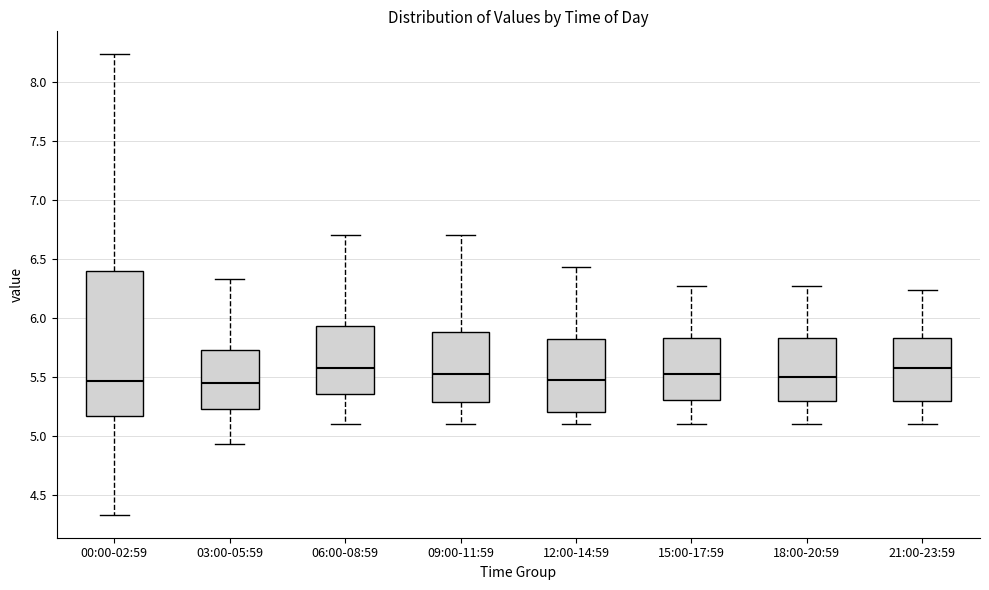

Reading left to right, transcribe this box plot: for each box, give where its median line is, the range the box spans, and where its two whiskers end, as read against the y-axis. The values are not printed on the chart, so give them approximately, as read against the axis.

00:00-02:59: median 5.45, box 5.15 to 6.40, whiskers 4.35 to 8.25
03:00-05:59: median 5.45, box 5.20 to 5.75, whiskers 4.95 to 6.35
06:00-08:59: median 5.55, box 5.35 to 5.95, whiskers 5.10 to 6.70
09:00-11:59: median 5.50, box 5.30 to 5.90, whiskers 5.10 to 6.70
12:00-14:59: median 5.45, box 5.20 to 5.80, whiskers 5.10 to 6.45
15:00-17:59: median 5.50, box 5.30 to 5.85, whiskers 5.10 to 6.25
18:00-20:59: median 5.50, box 5.30 to 5.85, whiskers 5.10 to 6.25
21:00-23:59: median 5.55, box 5.30 to 5.85, whiskers 5.10 to 6.25